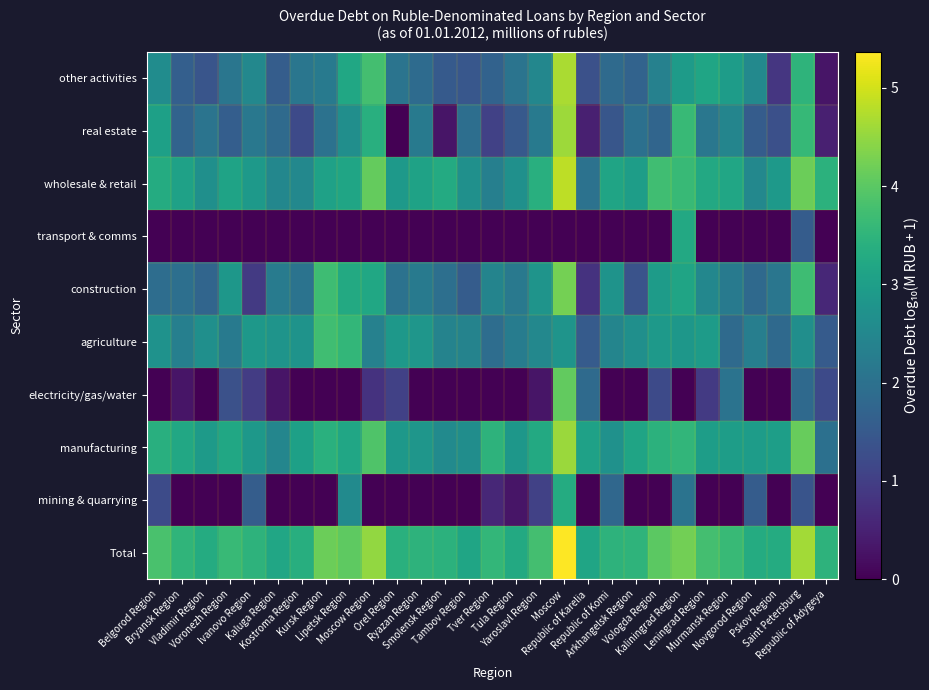

Reading left to right, transcribe all the data shown in this chart.

Total: Belgorod Region=3.8	Bryansk Region=3.5	Vladimir Region=3.3	Voronezh Region=3.6	Ivanovo Region=3.5	Kaluga Region=3.2	Kostroma Region=3.4	Kursk Region=4.2	Lipetsk Region=4.0	Moscow Region=4.5	Orel Region=3.4	Ryazan Region=3.5	Smolensk Region=3.4	Tambov Region=3.1	Tver Region=3.6	Tula Region=3.3	Yaroslavl Region=3.8	Moscow=5.4	Republic of Karelia=3.2	Republic of Komi=3.5	Arkhangelsk Region=3.5	Vologda Region=4.0	Kaliningrad Region=4.2	Leningrad Region=3.8	Murmansk Region=3.6	Novgorod Region=3.3	Pskov Region=3.3	Saint Petersburg=4.6	Republic of Adygeya=3.5
mining & quarrying: Belgorod Region=1.2	Bryansk Region=0.0	Vladimir Region=0.0	Voronezh Region=0.0	Ivanovo Region=1.6	Kaluga Region=0.0	Kostroma Region=0.0	Kursk Region=0.0	Lipetsk Region=2.6	Moscow Region=0.0	Orel Region=0.0	Ryazan Region=0.0	Smolensk Region=0.0	Tambov Region=0.0	Tver Region=0.6	Tula Region=0.3	Yaroslavl Region=1.0	Moscow=3.3	Republic of Karelia=0.0	Republic of Komi=1.8	Arkhangelsk Region=0.0	Vologda Region=0.0	Kaliningrad Region=2.0	Leningrad Region=0.0	Murmansk Region=0.0	Novgorod Region=1.6	Pskov Region=0.0	Saint Petersburg=1.4	Republic of Adygeya=0.0
manufacturing: Belgorod Region=3.4	Bryansk Region=3.2	Vladimir Region=2.9	Voronezh Region=3.2	Ivanovo Region=2.9	Kaluga Region=2.5	Kostroma Region=3.1	Kursk Region=3.4	Lipetsk Region=3.2	Moscow Region=3.9	Orel Region=2.9	Ryazan Region=2.8	Smolensk Region=2.6	Tambov Region=2.6	Tver Region=3.5	Tula Region=2.9	Yaroslavl Region=3.3	Moscow=4.6	Republic of Karelia=3.1	Republic of Komi=2.7	Arkhangelsk Region=3.1	Vologda Region=3.4	Kaliningrad Region=3.5	Leningrad Region=3.0	Murmansk Region=3.0	Novgorod Region=3.0	Pskov Region=3.0	Saint Petersburg=4.1	Republic of Adygeya=2.0
electricity/gas/water: Belgorod Region=0.0	Bryansk Region=0.3	Vladimir Region=0.0	Voronezh Region=1.3	Ivanovo Region=1.0	Kaluga Region=0.3	Kostroma Region=0.0	Kursk Region=0.0	Lipetsk Region=0.0	Moscow Region=0.8	Orel Region=1.0	Ryazan Region=0.0	Smolensk Region=0.0	Tambov Region=0.0	Tver Region=0.0	Tula Region=0.0	Yaroslavl Region=0.3	Moscow=4.1	Republic of Karelia=1.9	Republic of Komi=0.0	Arkhangelsk Region=0.0	Vologda Region=1.2	Kaliningrad Region=0.0	Leningrad Region=0.9	Murmansk Region=2.1	Novgorod Region=0.0	Pskov Region=0.0	Saint Petersburg=1.8	Republic of Adygeya=1.2
agriculture: Belgorod Region=2.7	Bryansk Region=2.3	Vladimir Region=2.7	Voronezh Region=2.2	Ivanovo Region=2.9	Kaluga Region=2.8	Kostroma Region=2.8	Kursk Region=3.7	Lipetsk Region=3.6	Moscow Region=2.4	Orel Region=2.9	Ryazan Region=2.8	Smolensk Region=2.4	Tambov Region=2.4	Tver Region=1.9	Tula Region=2.3	Yaroslavl Region=2.5	Moscow=2.8	Republic of Karelia=1.5	Republic of Komi=2.4	Arkhangelsk Region=2.7	Vologda Region=2.9	Kaliningrad Region=2.8	Leningrad Region=2.9	Murmansk Region=1.9	Novgorod Region=2.3	Pskov Region=1.8	Saint Petersburg=2.7	Republic of Adygeya=1.5
construction: Belgorod Region=1.9	Bryansk Region=2.0	Vladimir Region=1.7	Voronezh Region=2.8	Ivanovo Region=0.9	Kaluga Region=2.2	Kostroma Region=2.0	Kursk Region=3.7	Lipetsk Region=3.3	Moscow Region=3.2	Orel Region=2.0	Ryazan Region=2.2	Smolensk Region=2.0	Tambov Region=1.6	Tver Region=2.4	Tula Region=2.2	Yaroslavl Region=2.8	Moscow=4.3	Republic of Karelia=0.8	Republic of Komi=2.8	Arkhangelsk Region=1.4	Vologda Region=2.9	Kaliningrad Region=3.1	Leningrad Region=2.5	Murmansk Region=2.2	Novgorod Region=1.8	Pskov Region=2.1	Saint Petersburg=3.7	Republic of Adygeya=0.6
transport & comms: Belgorod Region=0.0	Bryansk Region=0.0	Vladimir Region=0.0	Voronezh Region=0.0	Ivanovo Region=0.0	Kaluga Region=0.0	Kostroma Region=0.0	Kursk Region=0.0	Lipetsk Region=0.0	Moscow Region=0.0	Orel Region=0.0	Ryazan Region=0.0	Smolensk Region=0.0	Tambov Region=0.0	Tver Region=0.0	Tula Region=0.0	Yaroslavl Region=0.0	Moscow=0.0	Republic of Karelia=0.0	Republic of Komi=0.0	Arkhangelsk Region=0.0	Vologda Region=0.0	Kaliningrad Region=3.2	Leningrad Region=0.0	Murmansk Region=0.0	Novgorod Region=0.0	Pskov Region=0.0	Saint Petersburg=1.6	Republic of Adygeya=0.0
wholesale & retail: Belgorod Region=3.3	Bryansk Region=3.1	Vladimir Region=2.7	Voronezh Region=3.1	Ivanovo Region=2.9	Kaluga Region=2.5	Kostroma Region=2.5	Kursk Region=3.1	Lipetsk Region=3.1	Moscow Region=4.1	Orel Region=2.9	Ryazan Region=3.1	Smolensk Region=3.3	Tambov Region=2.7	Tver Region=2.3	Tula Region=2.7	Yaroslavl Region=3.4	Moscow=4.8	Republic of Karelia=2.0	Republic of Komi=3.1	Arkhangelsk Region=3.0	Vologda Region=3.7	Kaliningrad Region=3.6	Leningrad Region=3.2	Murmansk Region=3.2	Novgorod Region=2.5	Pskov Region=2.9	Saint Petersburg=4.2	Republic of Adygeya=3.4
real estate: Belgorod Region=3.1	Bryansk Region=1.7	Vladimir Region=2.1	Voronezh Region=1.6	Ivanovo Region=2.2	Kaluga Region=1.9	Kostroma Region=1.2	Kursk Region=2.0	Lipetsk Region=2.7	Moscow Region=3.4	Orel Region=0.0	Ryazan Region=2.2	Smolensk Region=0.3	Tambov Region=1.9	Tver Region=1.0	Tula Region=1.5	Yaroslavl Region=2.2	Moscow=4.6	Republic of Karelia=0.5	Republic of Komi=1.4	Arkhangelsk Region=2.0	Vologda Region=1.8	Kaliningrad Region=3.6	Leningrad Region=2.1	Murmansk Region=2.4	Novgorod Region=1.6	Pskov Region=1.3	Saint Petersburg=3.6	Republic of Adygeya=0.5
other activities: Belgorod Region=2.6	Bryansk Region=1.6	Vladimir Region=1.4	Voronezh Region=2.1	Ivanovo Region=2.5	Kaluga Region=1.6	Kostroma Region=2.1	Kursk Region=2.2	Lipetsk Region=3.2	Moscow Region=3.8	Orel Region=2.1	Ryazan Region=1.9	Smolensk Region=1.5	Tambov Region=1.4	Tver Region=1.7	Tula Region=2.1	Yaroslavl Region=2.5	Moscow=4.7	Republic of Karelia=1.3	Republic of Komi=1.9	Arkhangelsk Region=1.7	Vologda Region=2.4	Kaliningrad Region=2.9	Leningrad Region=3.2	Murmansk Region=3.0	Novgorod Region=2.5	Pskov Region=0.8	Saint Petersburg=3.5	Republic of Adygeya=0.3